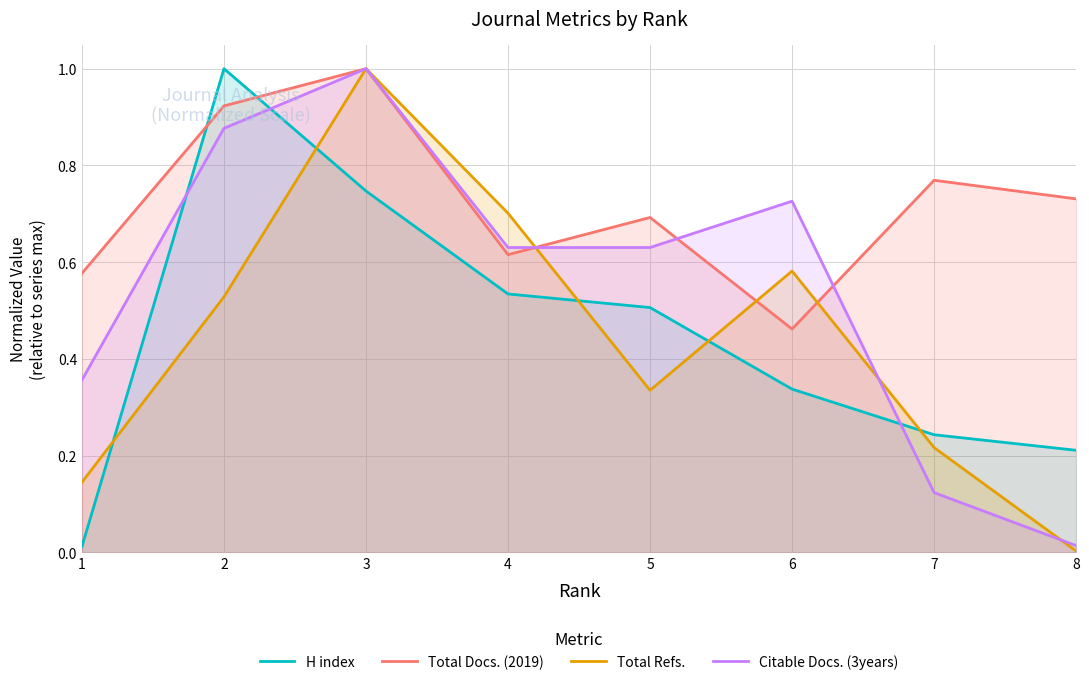

At 4, list the series in order from smallest to largest.

H index, Total Docs. (2019), Citable Docs. (3years), Total Refs.